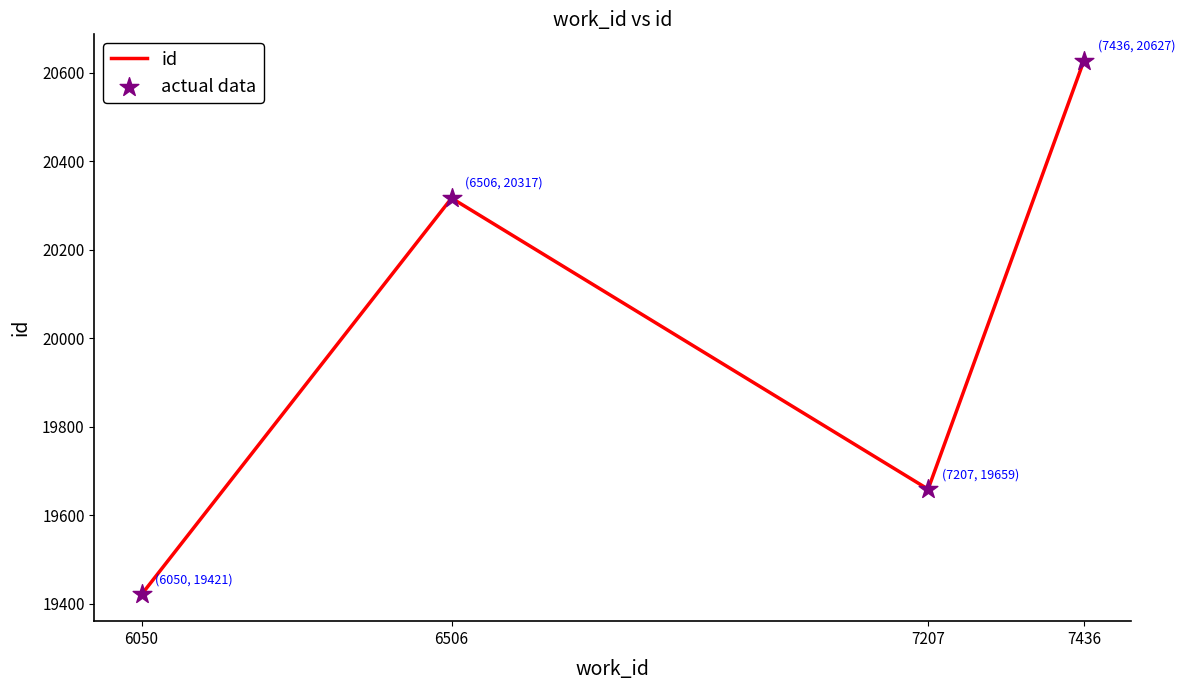

What is the greatest value displayed?

20627